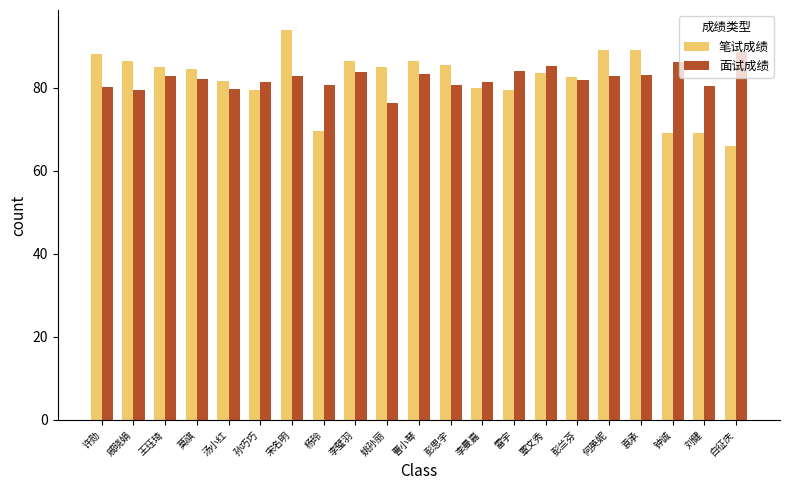

Read the 笔试成绩 value at 李璧羽.

86.5